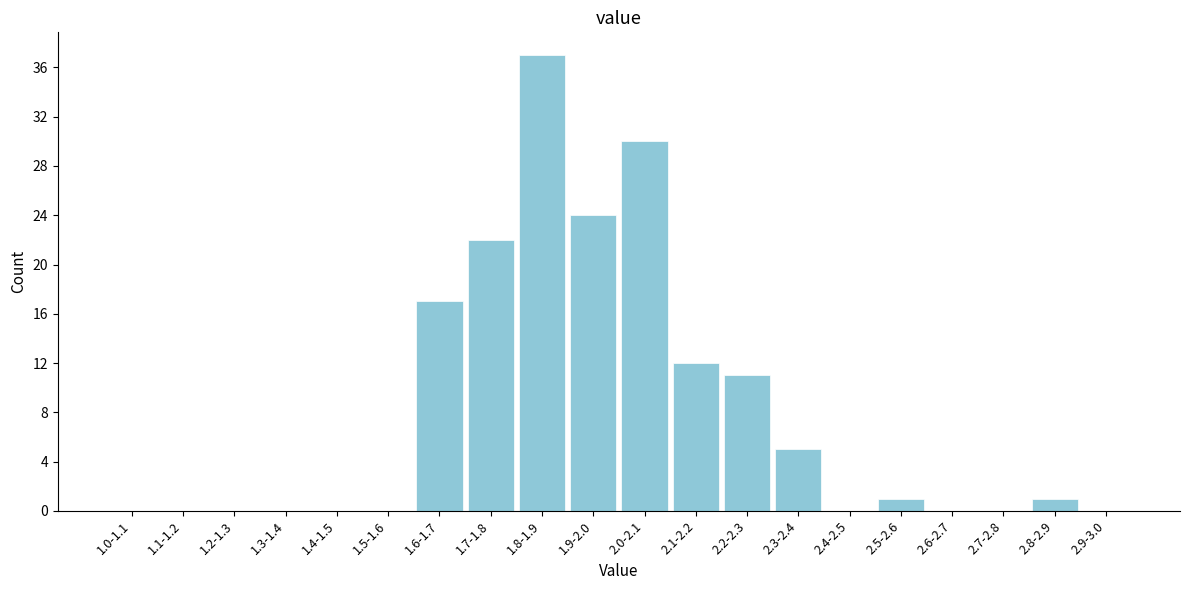

Reading left to right, what are all the values shown in this chart?

1.0-1.1=0	1.1-1.2=0	1.2-1.3=0	1.3-1.4=0	1.4-1.5=0	1.5-1.6=0	1.6-1.7=17	1.7-1.8=22	1.8-1.9=37	1.9-2.0=24	2.0-2.1=30	2.1-2.2=12	2.2-2.3=11	2.3-2.4=5	2.4-2.5=0	2.5-2.6=1	2.6-2.7=0	2.7-2.8=0	2.8-2.9=1	2.9-3.0=0